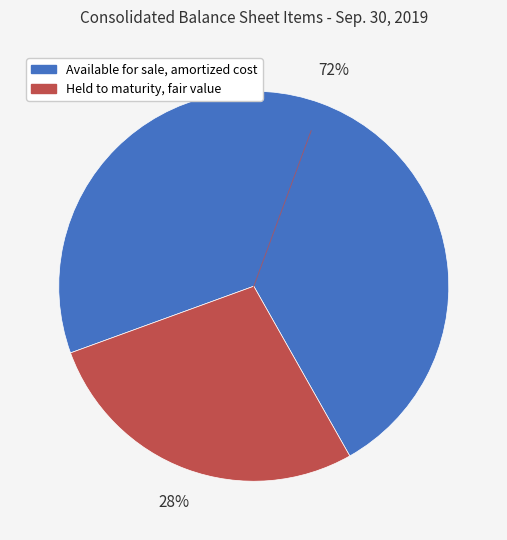

Which slice is the largest?

Available for sale, amortized cost